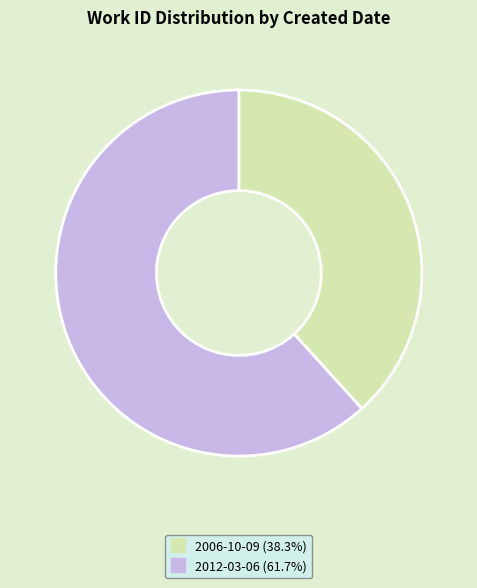

Is the sum of 2012-03-06 and 2006-10-09 greater than half?

Yes